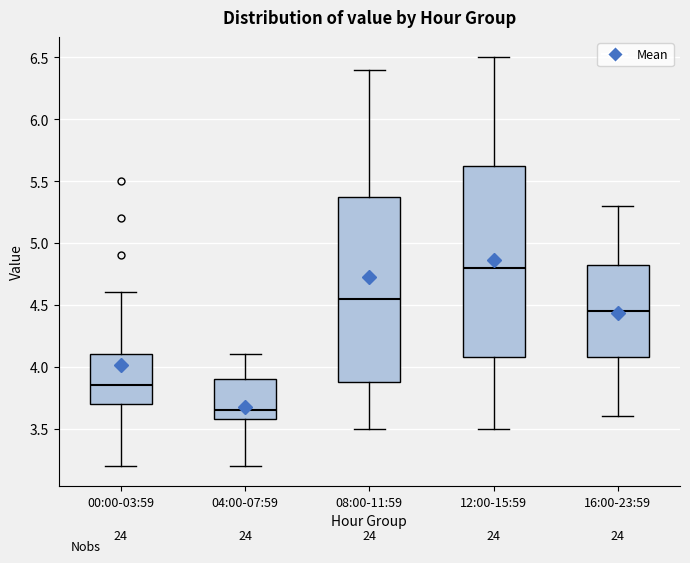

Where does the median line of the box for 00:00-03:59 sit on the y-axis? The values are not printed on the chart, so give them approximately, as read against the axis.

3.85